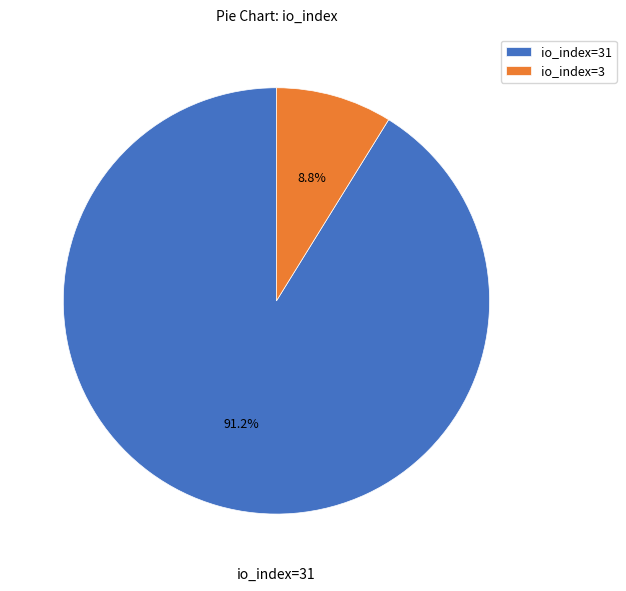

Is there any slice that represents more than half of the pie?

Yes